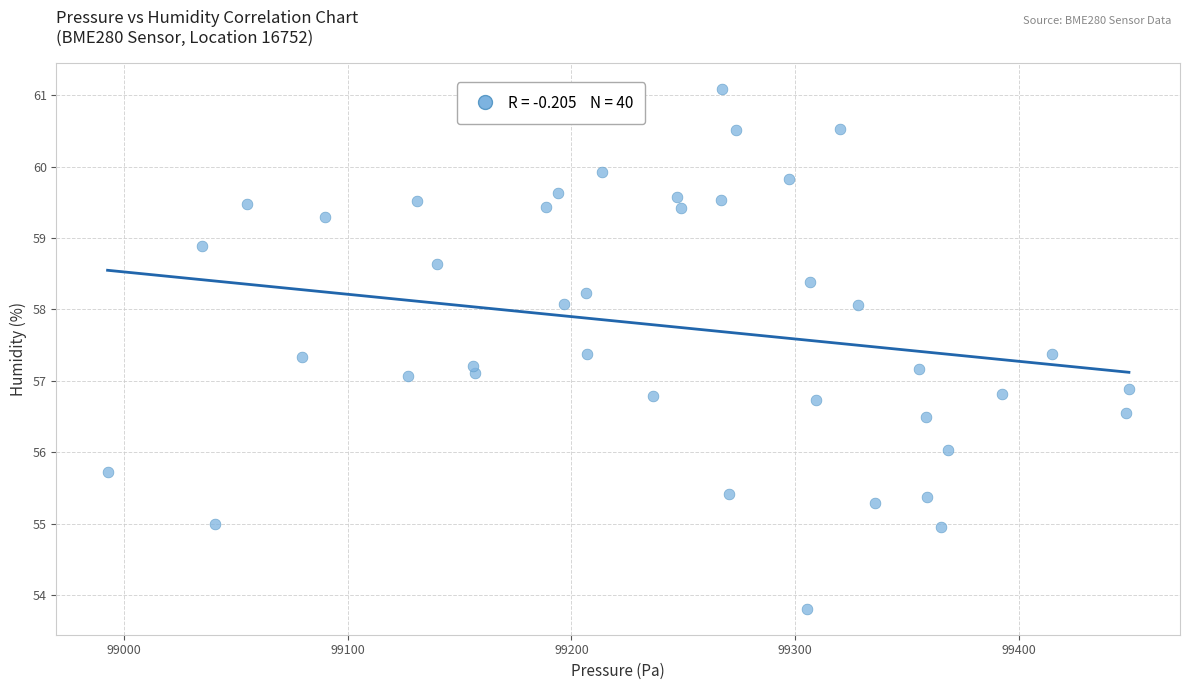

What is the range of Y values (max minus min)?

7.3